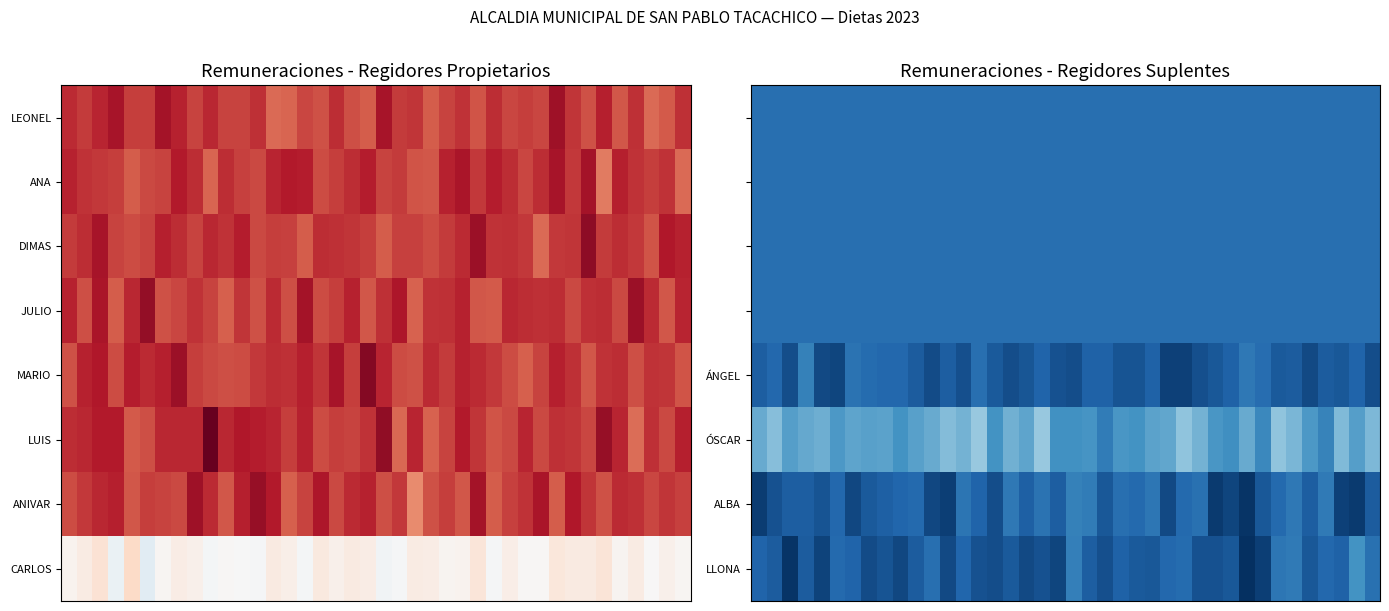

What is the total value across all series at 8?

4079.8